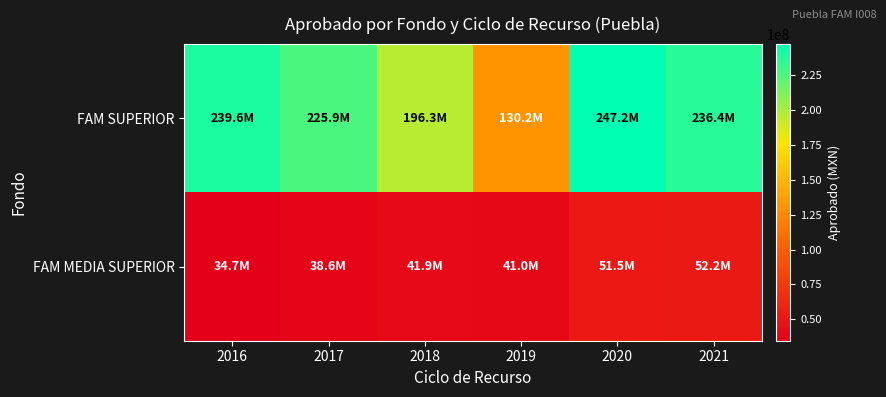

Which has a higher value, 2021 or 2016?

2016